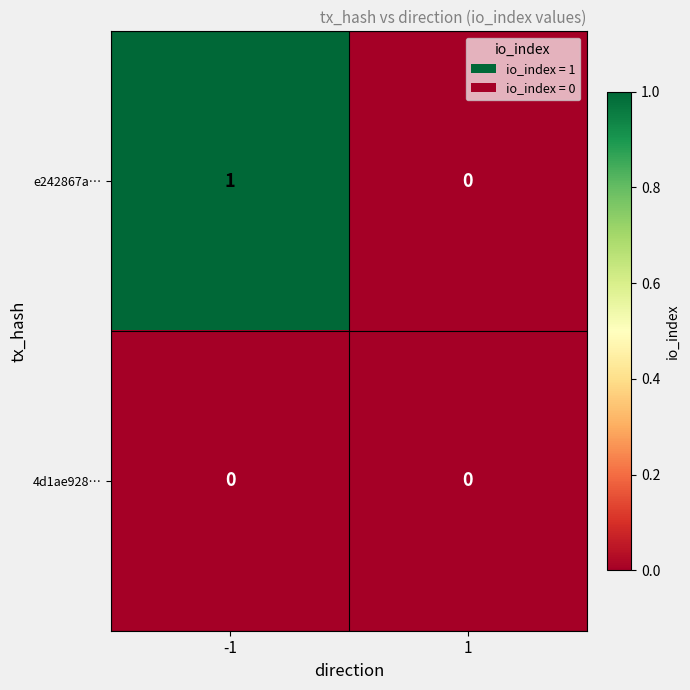

Which series has the largest total across all categories?

e242867a…